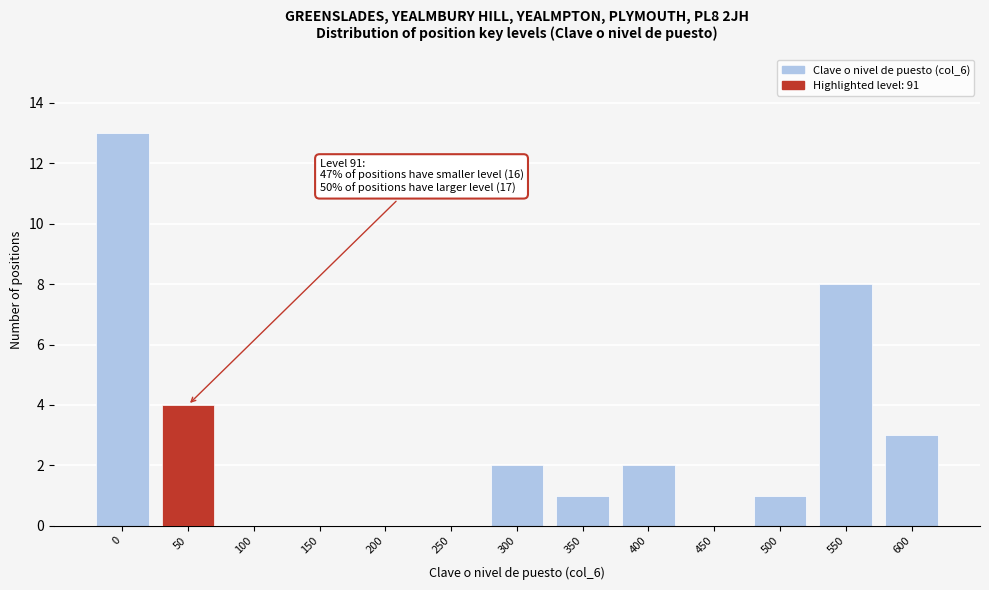

Reading left to right, extract all data points from this chart.

0=13	50=4	100=0	150=0	200=0	250=0	300=2	350=1	400=2	450=0	500=1	550=8	600=3